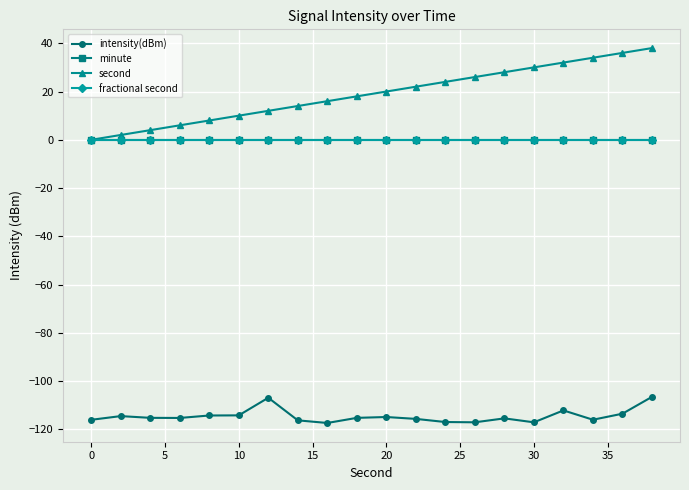

Is this an area chart (filled region under the line)?

No